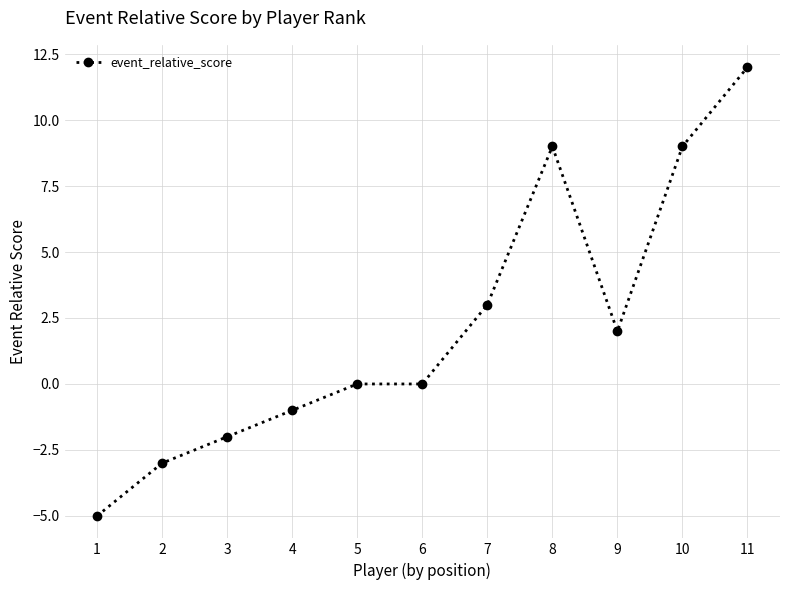

What is the average value?

2